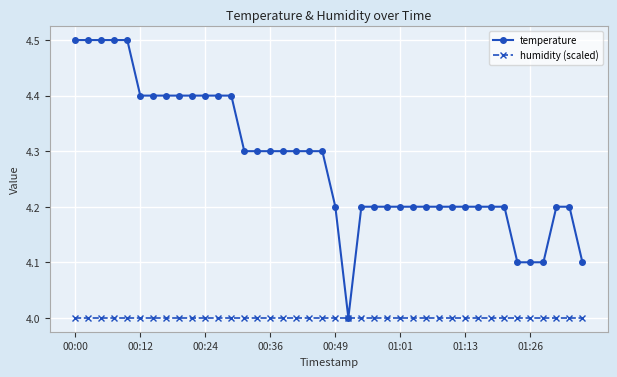

How many categories are shown in the chart?

40